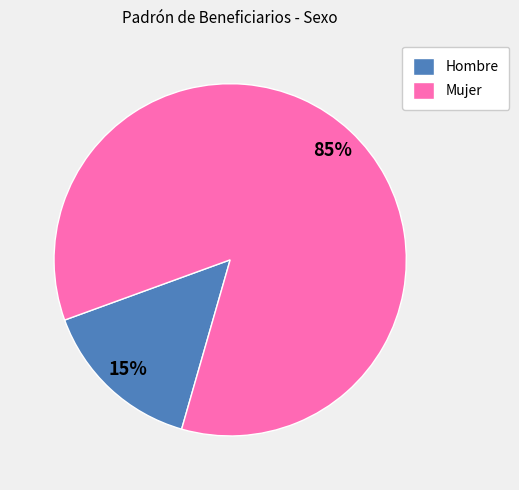

Is it true that Mujer is 99% of the pie?

False